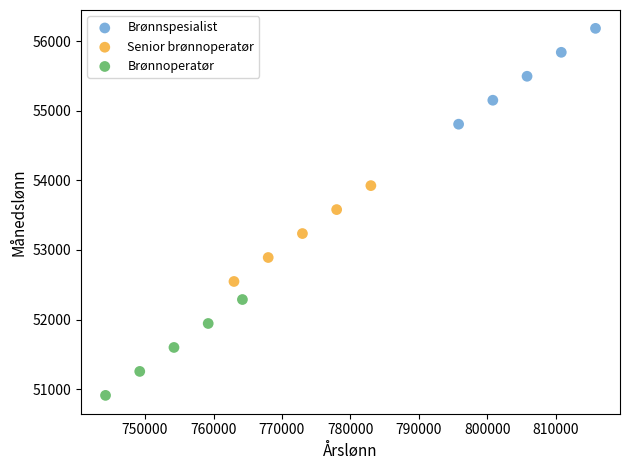

Which series contains the lowest Y value?

Brønnoperatør